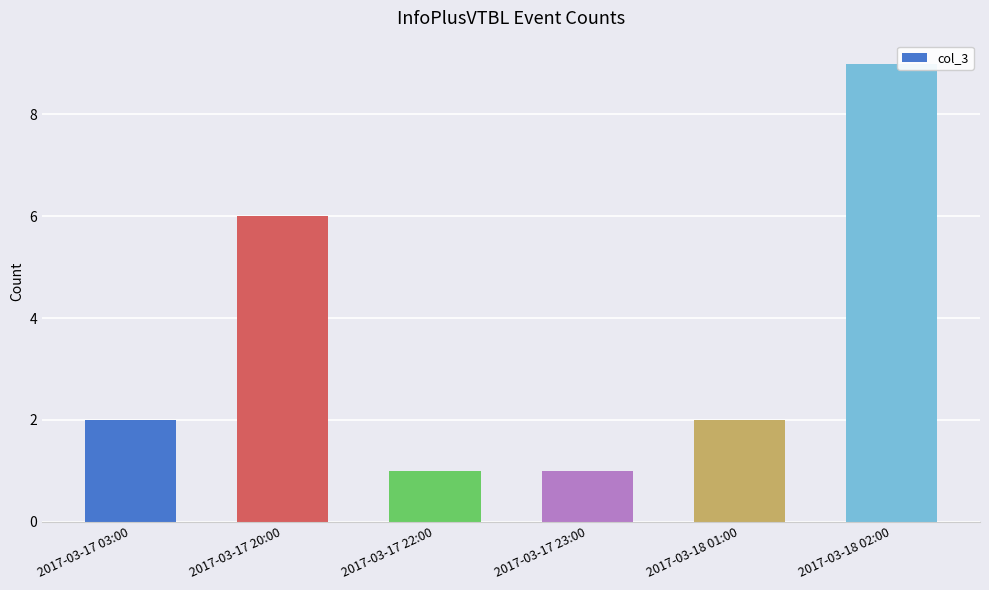

How many values are between 1 and 6?

5